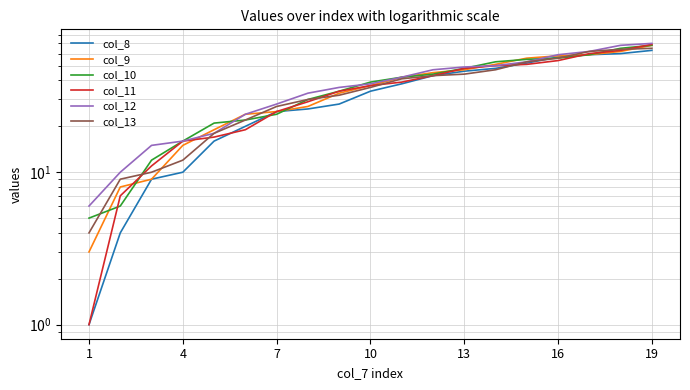

Reading left to right, transcribe all the data shown in this chart.

col_8: 1	4	9	10	16	20	25	26	28	34	38	43	46	48	52	57	59	60	63
col_9: 3	8	9	15	19	24	25	27	33	37	42	45	47	51	56	58	59	62	68
col_10: 5	6	12	16	21	22	24	30	34	39	42	44	48	53	55	56	59	65	68
col_11: 1	7	11	16	17	19	25	29	34	37	39	43	48	50	51	54	60	63	69
col_12: 6	10	15	16	18	24	28	33	36	38	42	47	49	50	53	59	62	68	70
col_13: 4	9	10	12	18	22	27	30	32	36	41	43	44	47	53	56	62	64	65